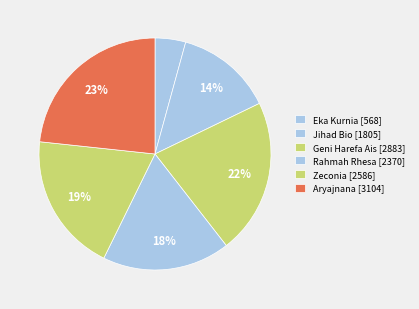

Which slice is the largest?

Aryajnana